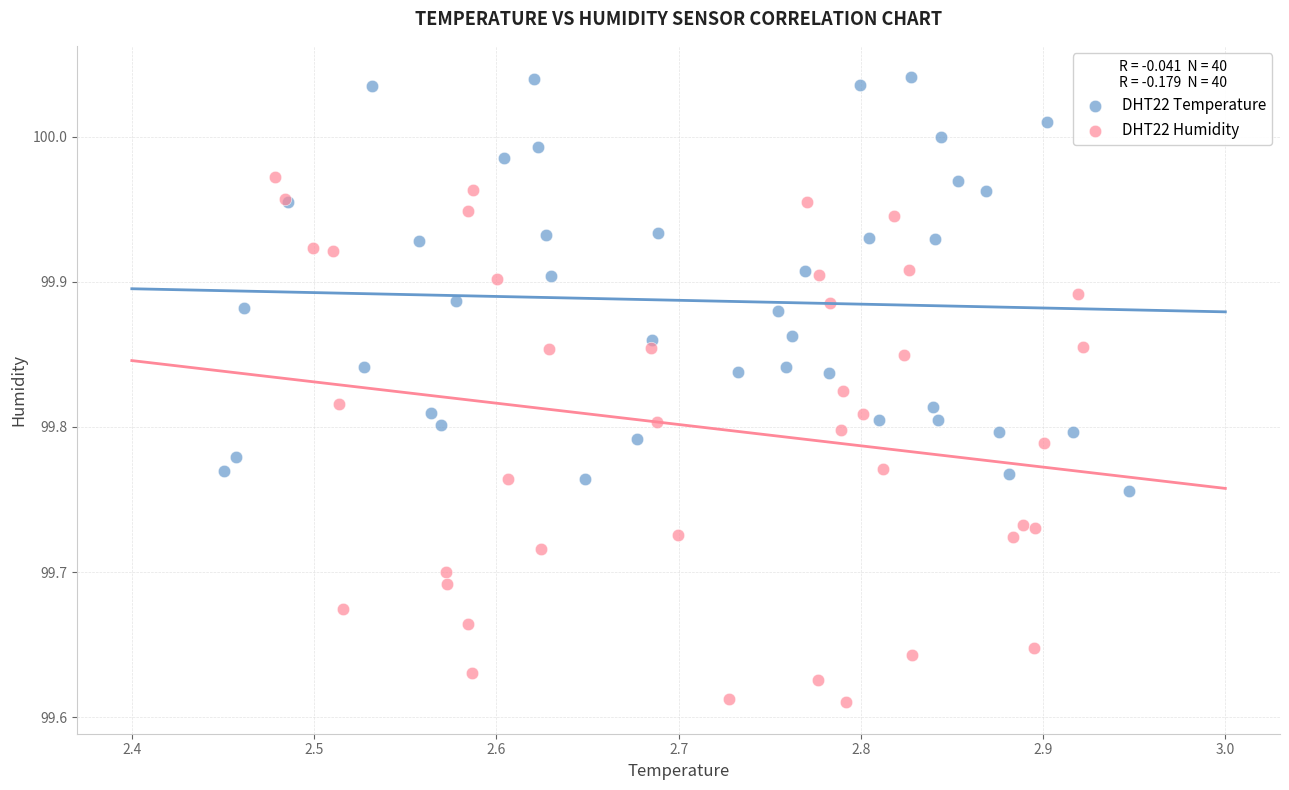

Which series reaches the minimum Y coordinate?

DHT22 Humidity